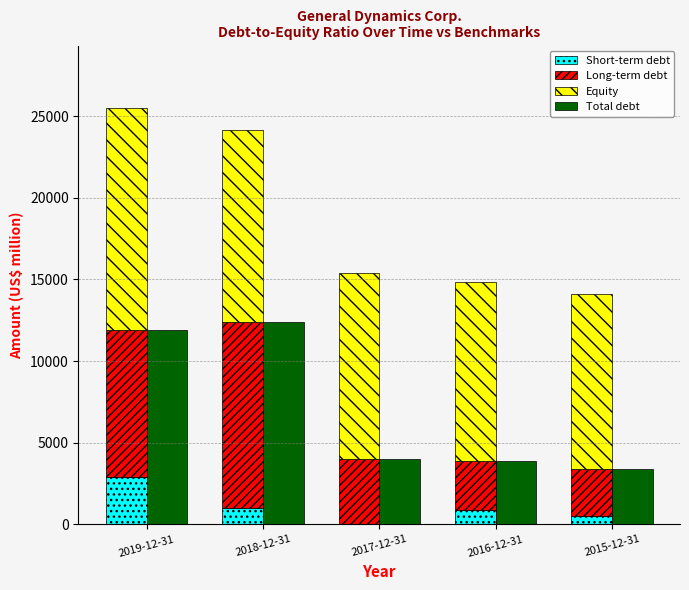

Rank the categories by Short-term debt value from highest to lowest.

2019-12-31, 2018-12-31, 2016-12-31, 2015-12-31, 2017-12-31